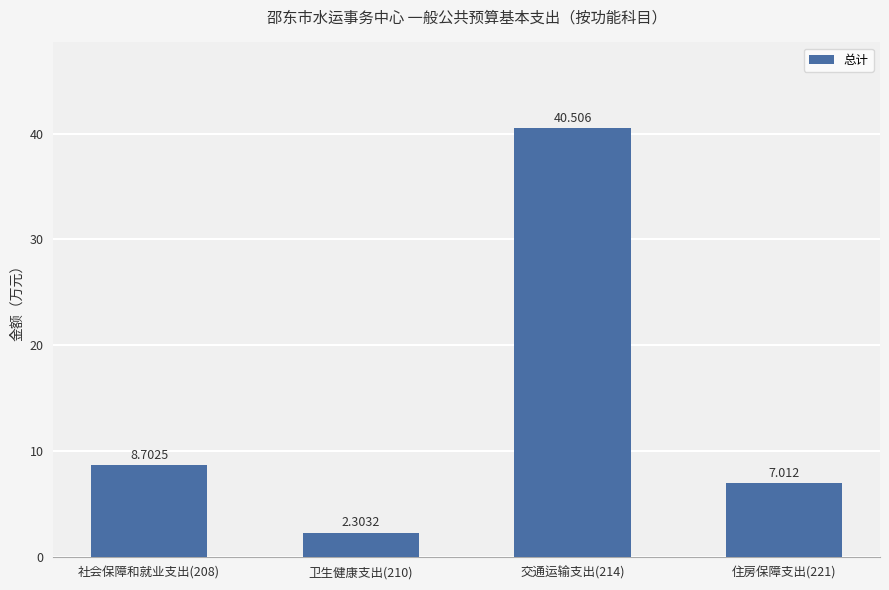

List the labels in order of value, smallest first.

卫生健康支出(210), 住房保障支出(221), 社会保障和就业支出(208), 交通运输支出(214)